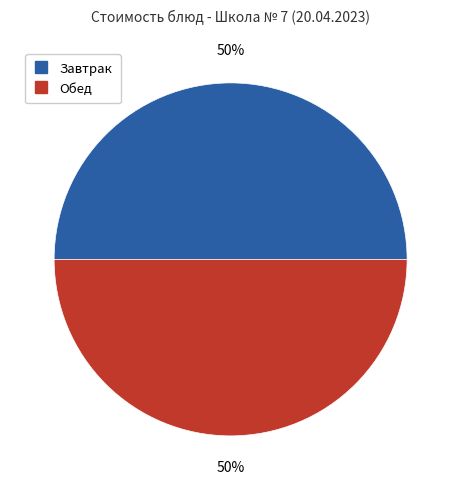

To the nearest percent, what is the average slice percentage?

50%